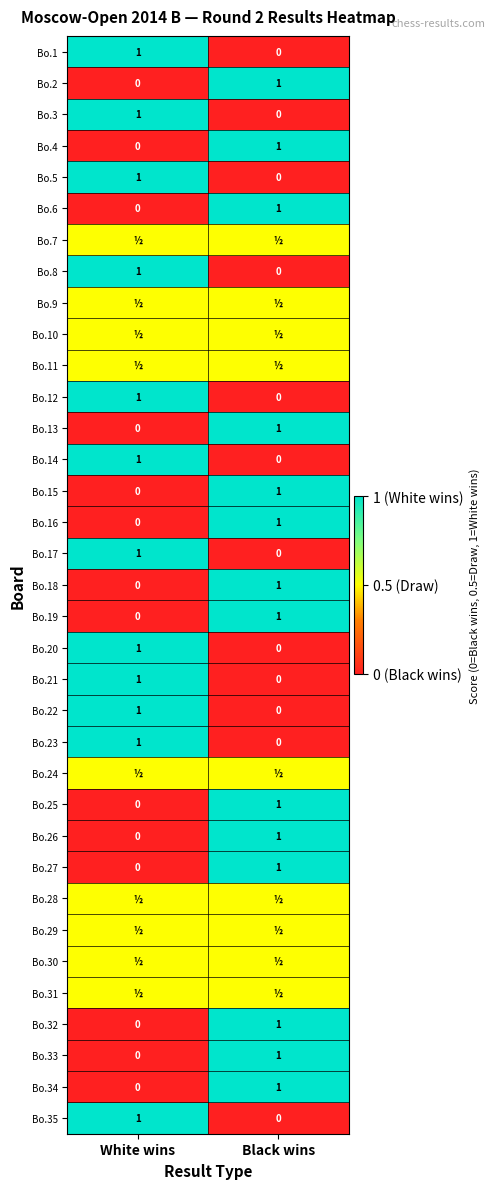

True or false: Bo.34 has a value of 1.0 at Black wins.

True